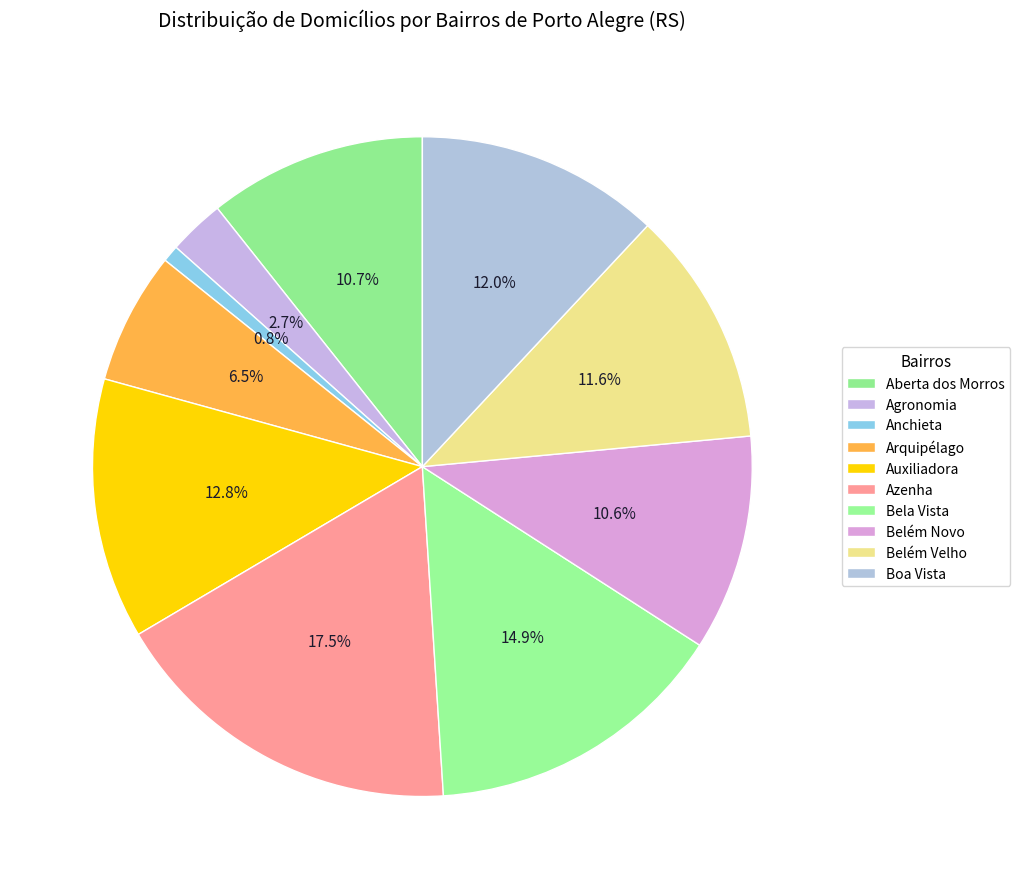

Which category has the biggest portion of the pie?

Azenha